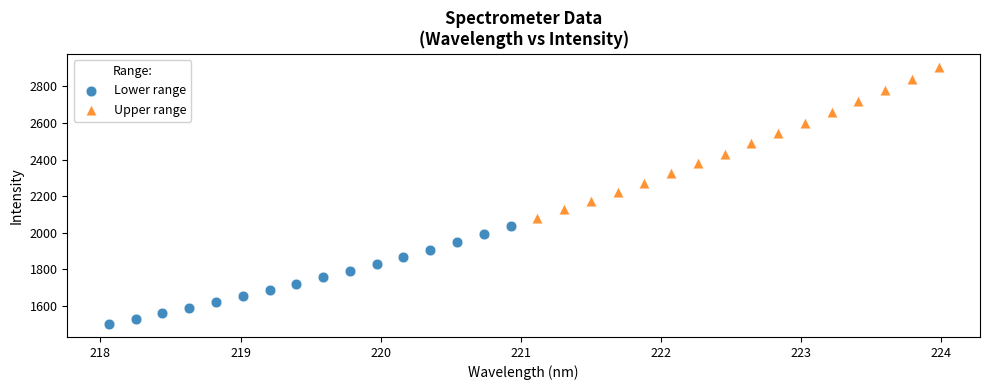

What are all the series names shown in the legend?

Lower range, Upper range